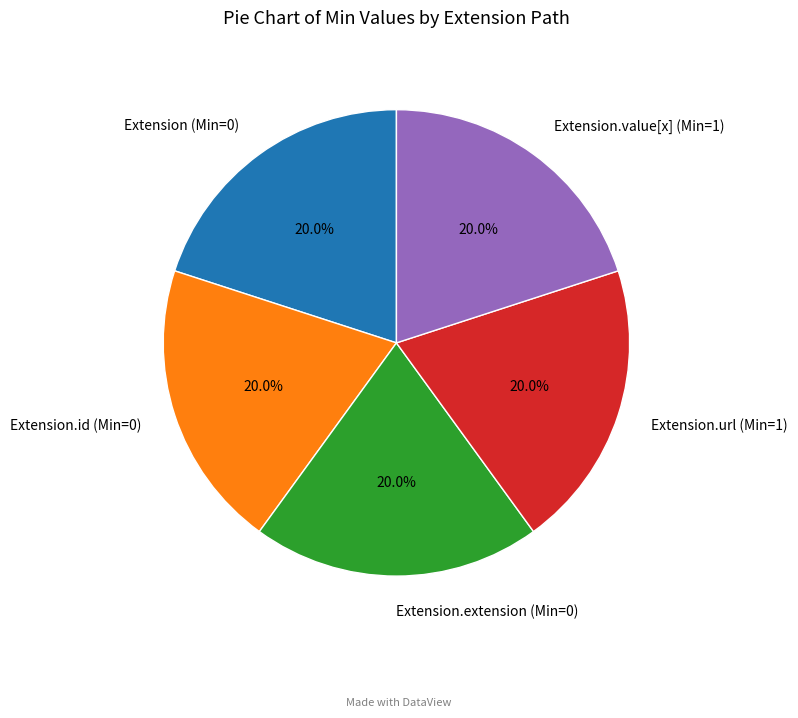

Does any single category account for the majority?

No